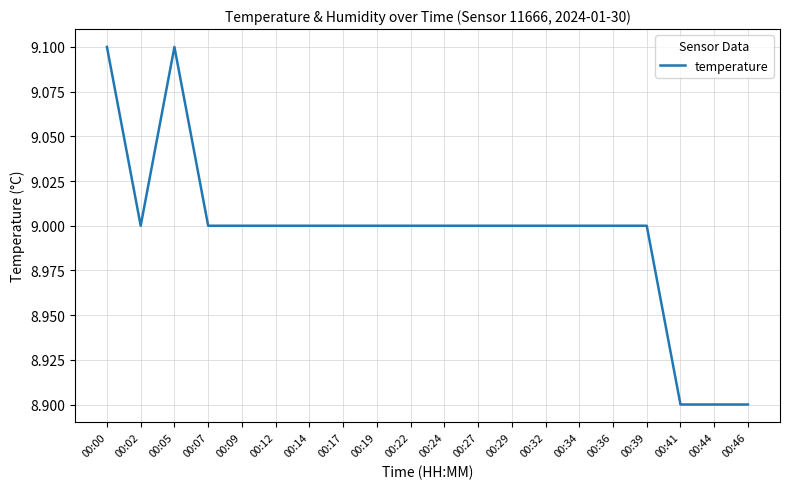

True or false: the data shows 8.9 at 00:44.

True